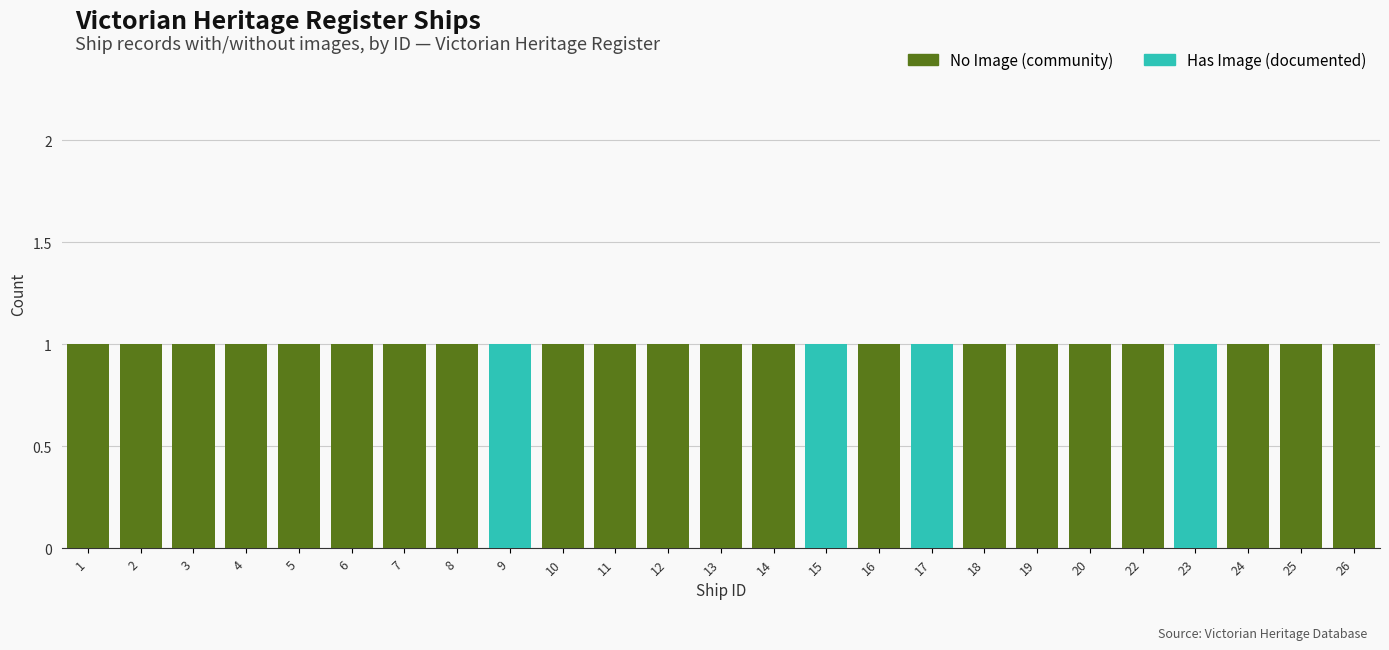

Is it true that No Image (community) equals 1 at 8?

True